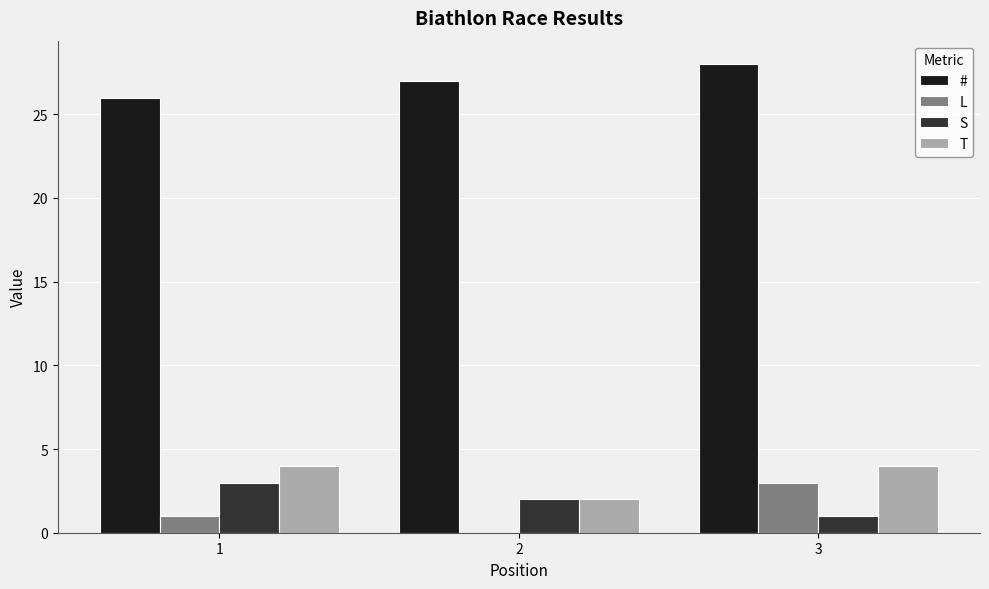

How many # values are between 26 and 28?

3